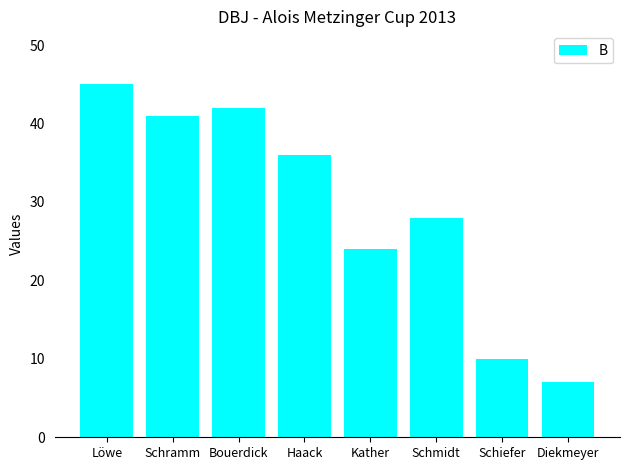

At which label does the data first exceed 36?

Löwe